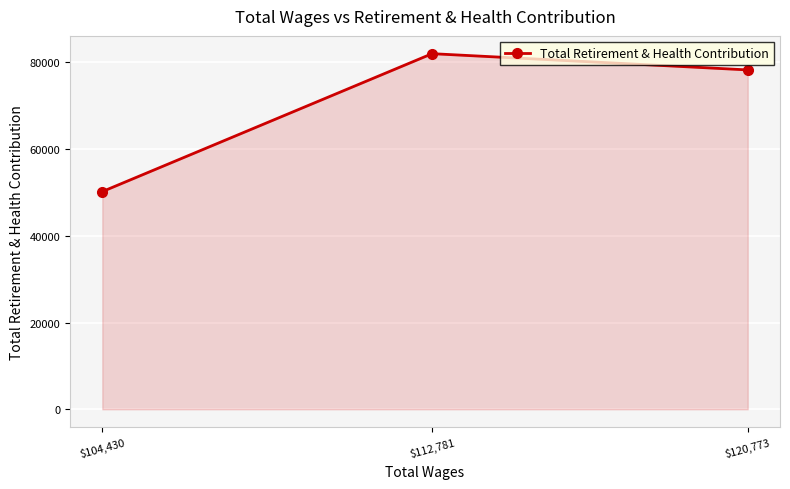

The value at $120,773 is 78241. True or false?

True